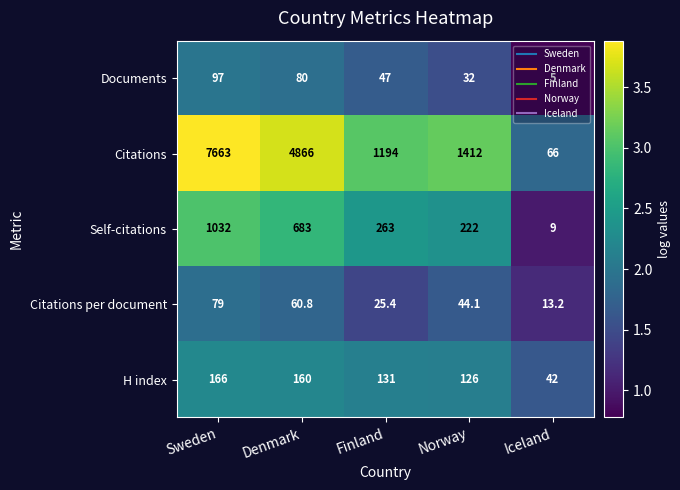

What is the difference between the maximum and minimum values in the Citations series?

7597.0